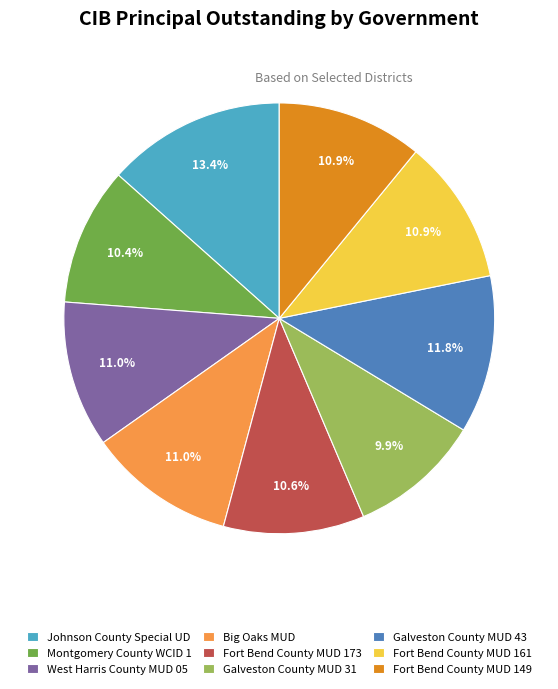

Which category has the biggest portion of the pie?

Johnson County Special UD